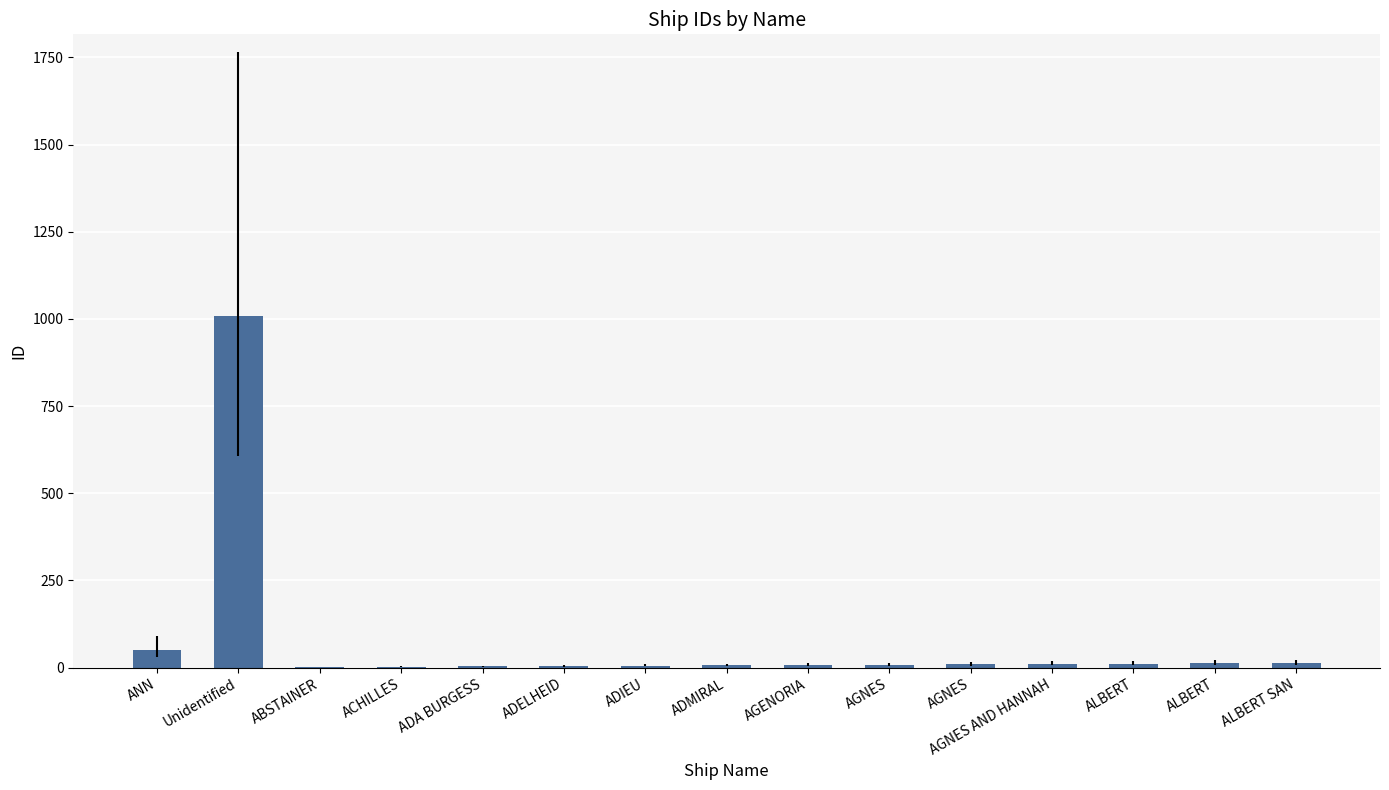

What is the value of the 13th bar from the left?

11